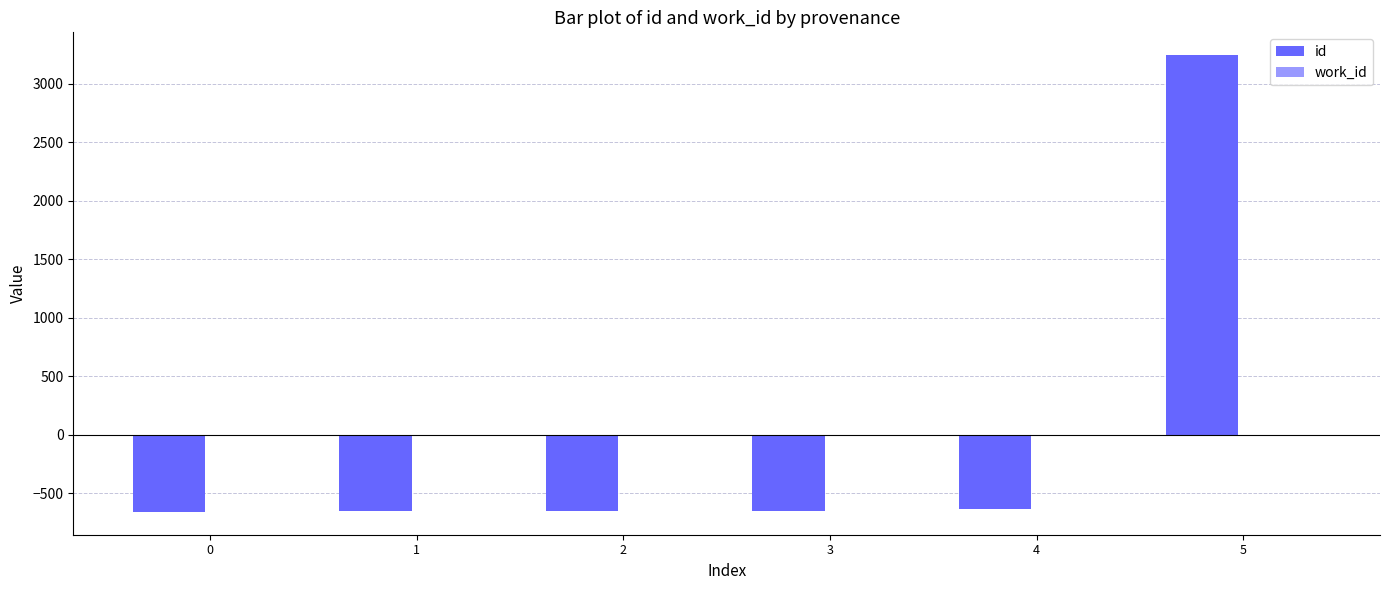

What is the value of the 6th bar from the left?

3243.5